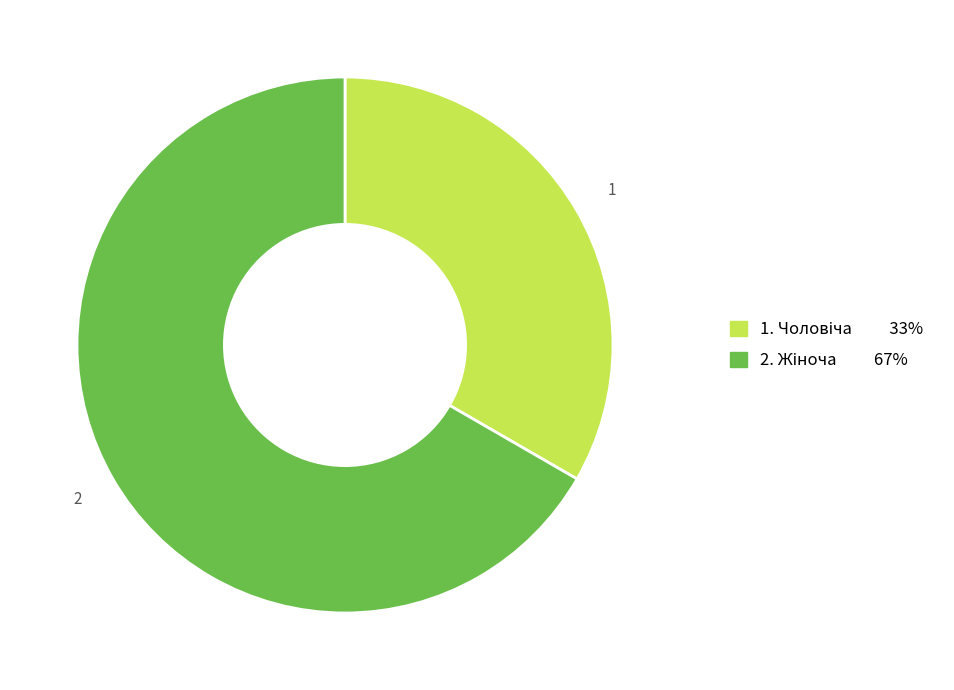

Does any single category account for the majority?

Yes